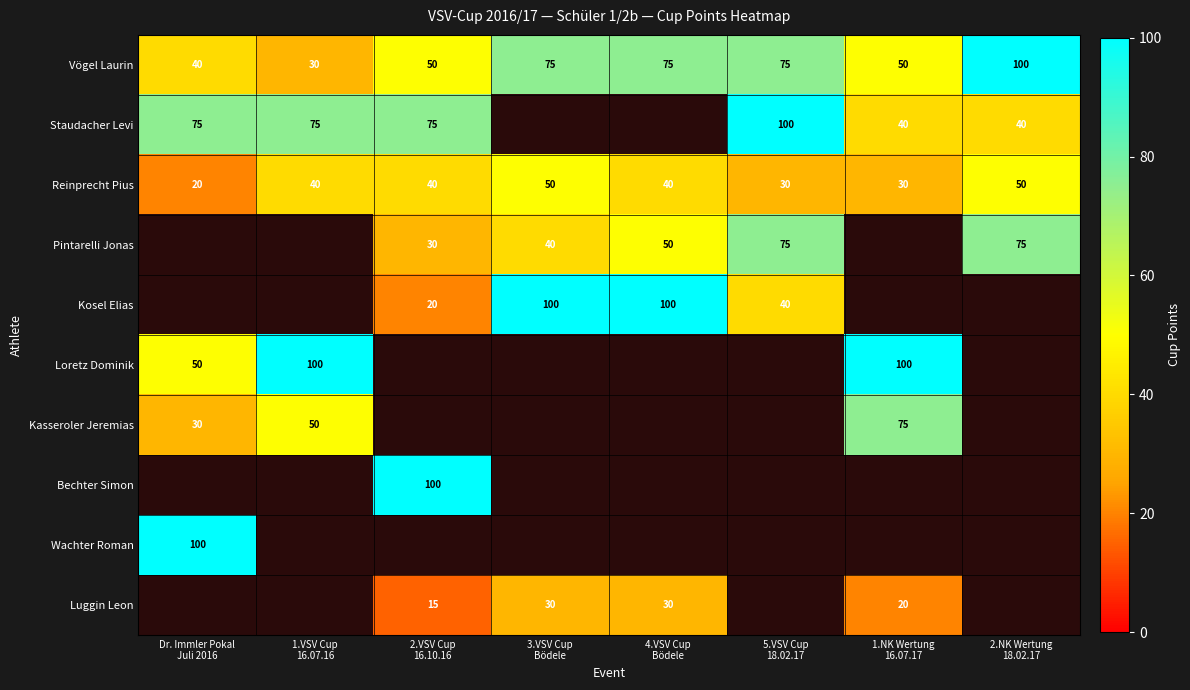

Which series has the largest total across all categories?

Vögel Laurin